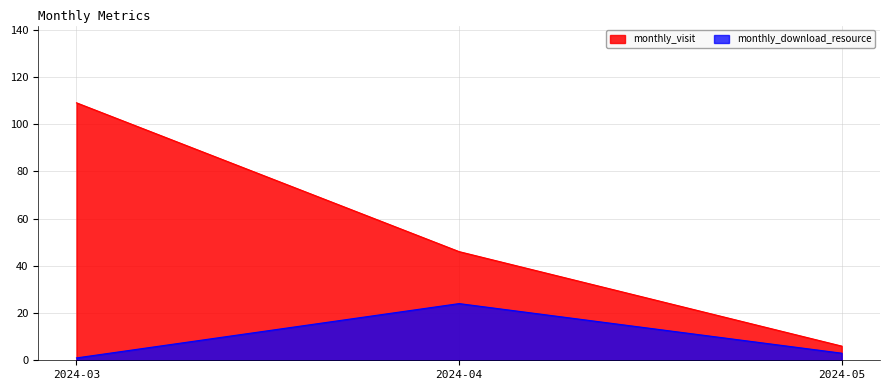

The monthly_download_resource series shows 2 at 2024-05. True or false?

False